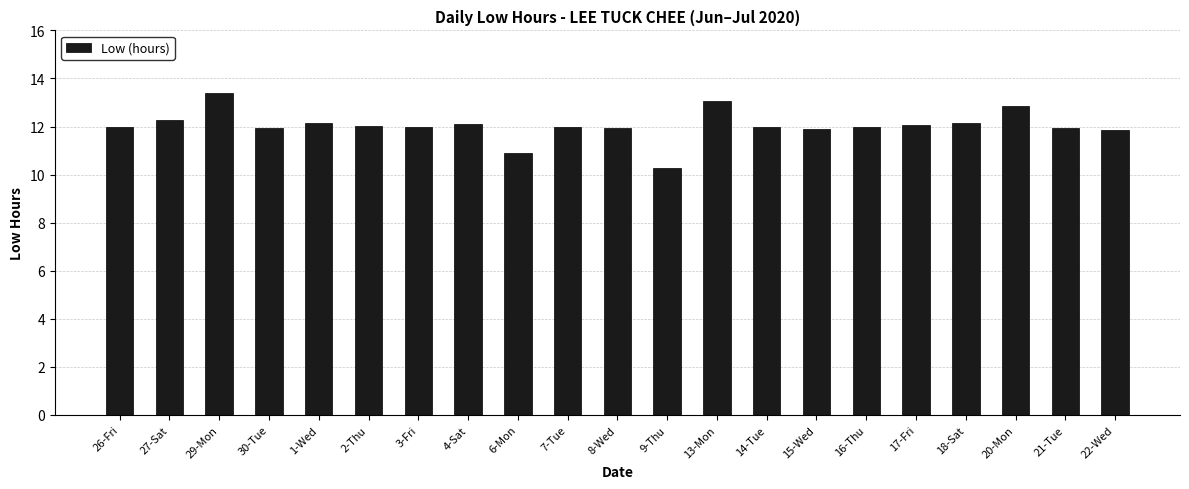

What is the value of the 13th bar from the left?

13.1